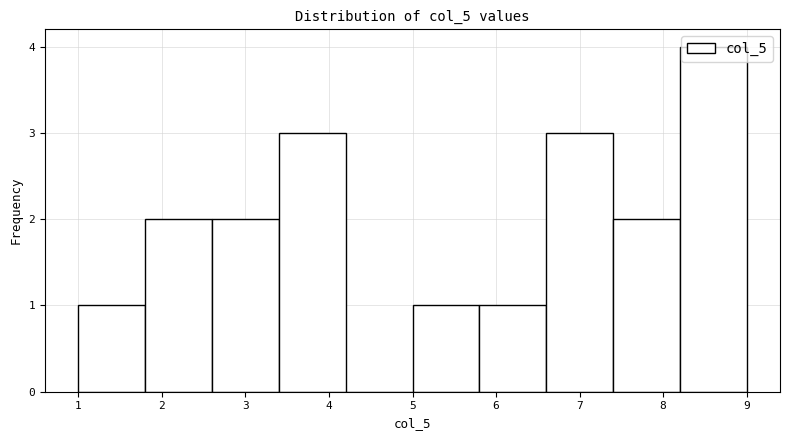

Over which range of the x-axis is the bar tallest?

8.2 to 9.0